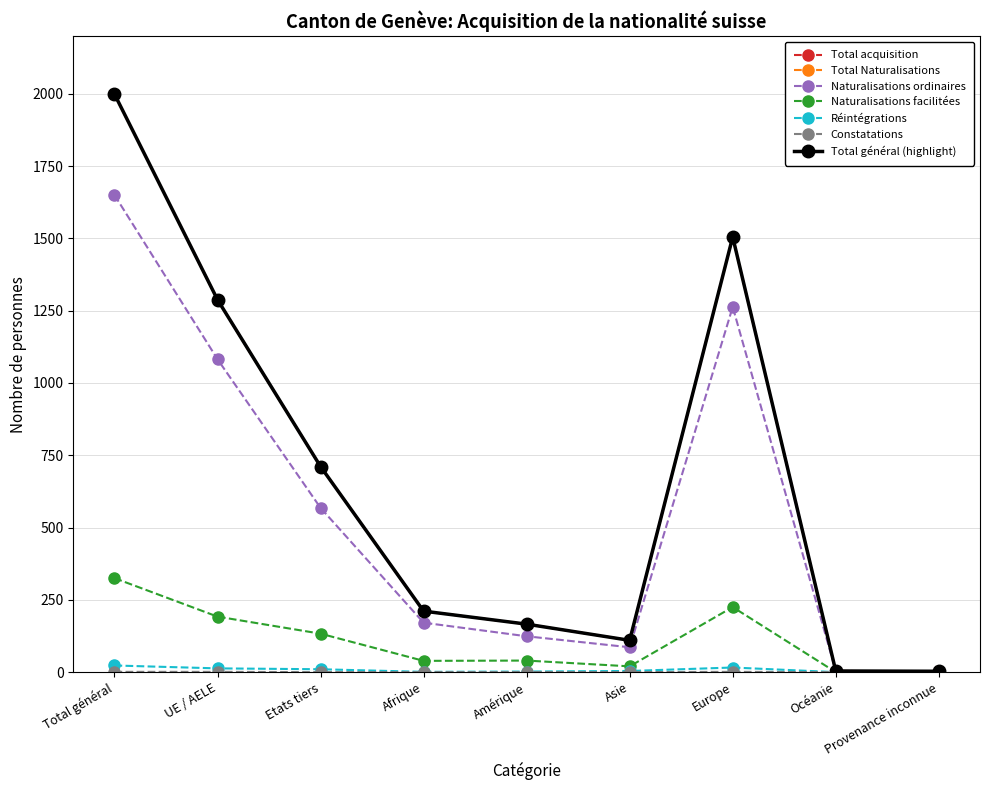

Is this an area chart (filled region under the line)?

No